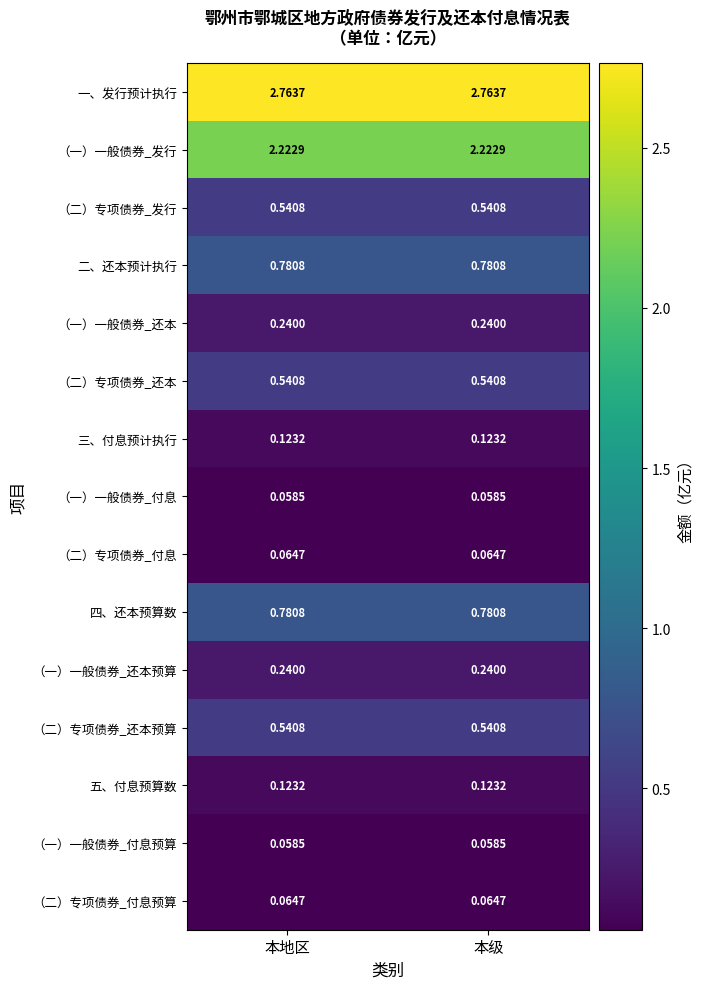

Is the value of （二）专项债券_付息 at 本级 greater than the value of （一）一般债券_还本 at 本级?

No